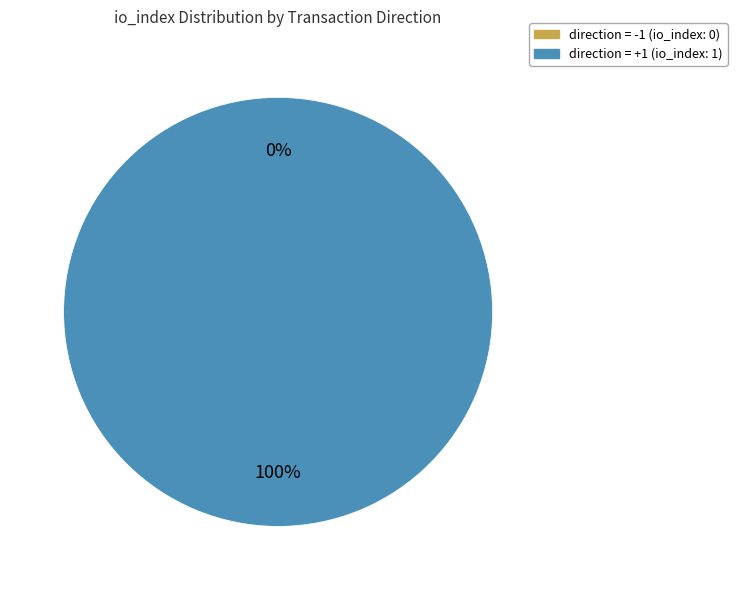

The tx_type: Regular (direction +1) slice represents 100% of the pie. True or false?

True